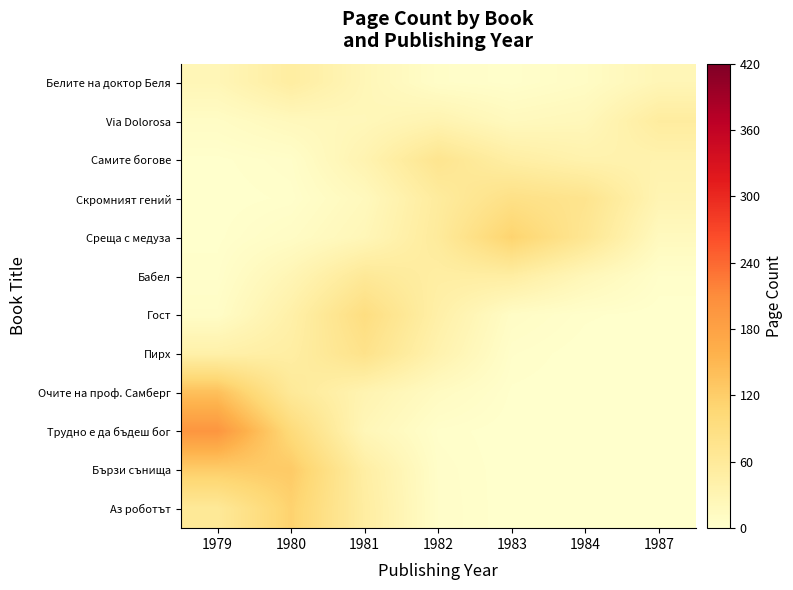

How many series are shown in this chart?

12